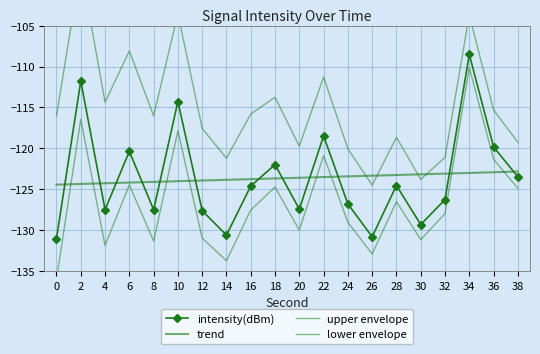

How many intersections are there between trend and intensity(dBm)?

12